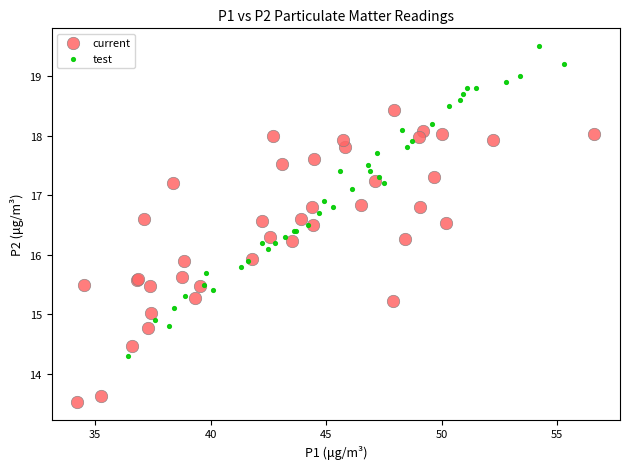

Which series reaches the minimum Y coordinate?

current